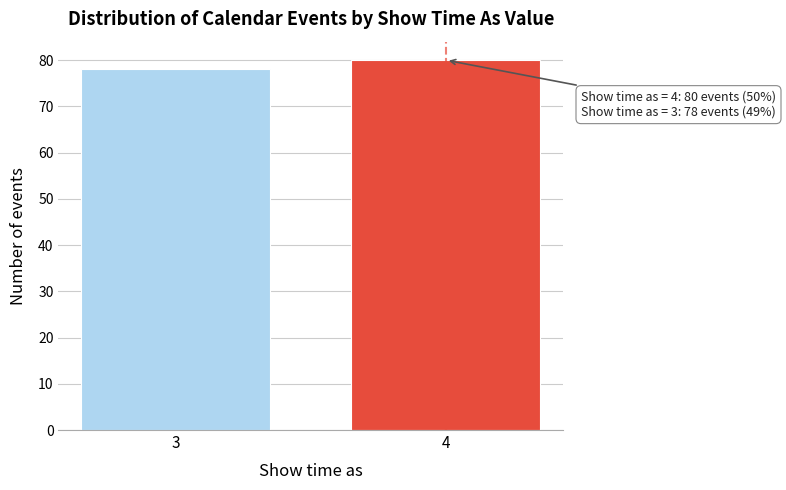

Reading left to right, extract all data points from this chart.

78	80